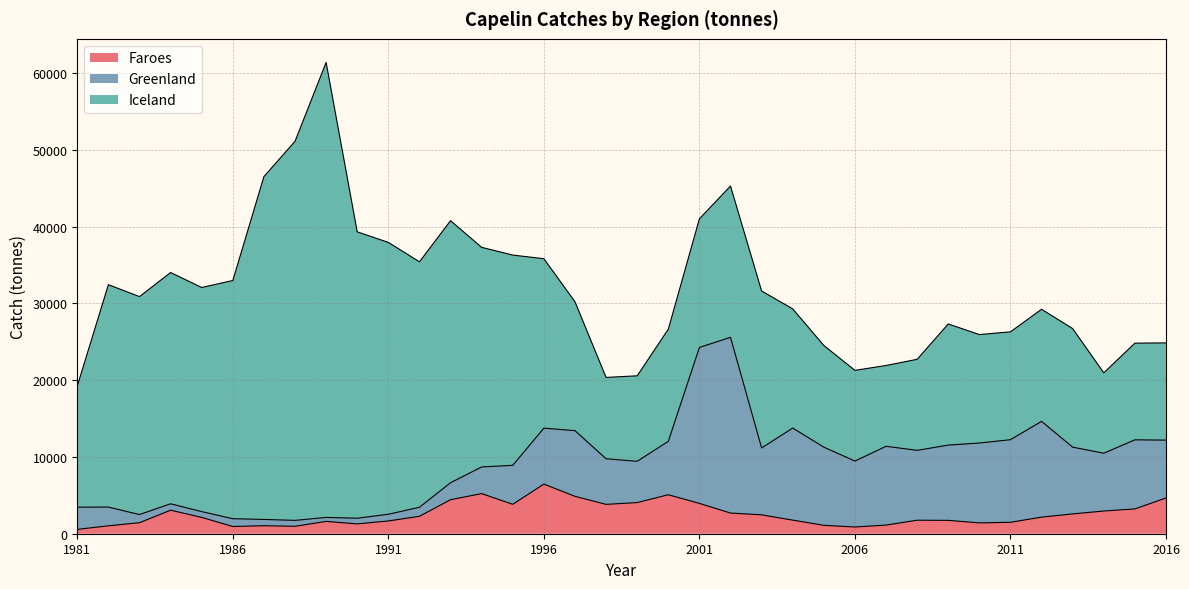

How many interior local peaks does the Faroes series have?

7